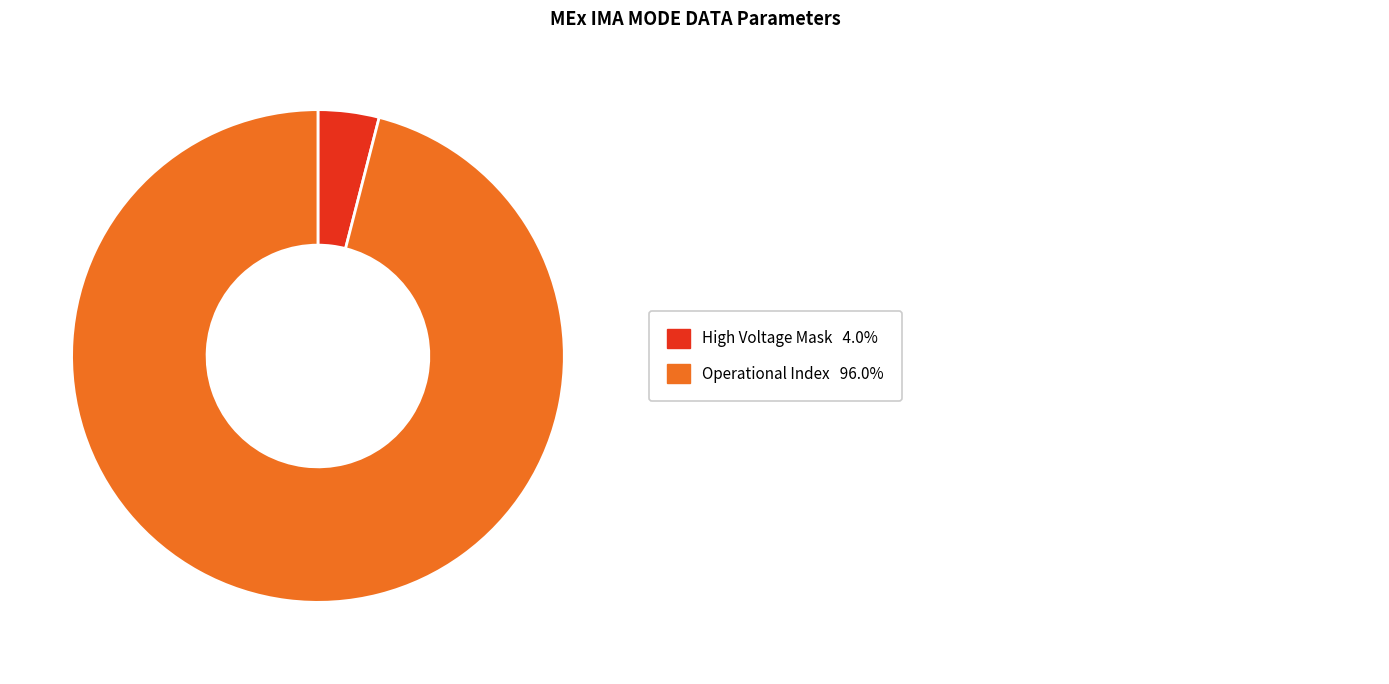

Is there any slice that represents more than half of the pie?

Yes